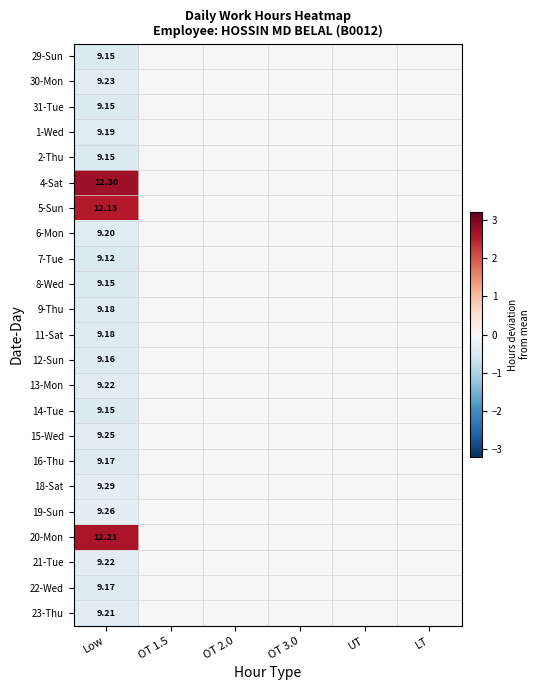

True or false: 18-Sat has a value of 0.1 at LT.

False